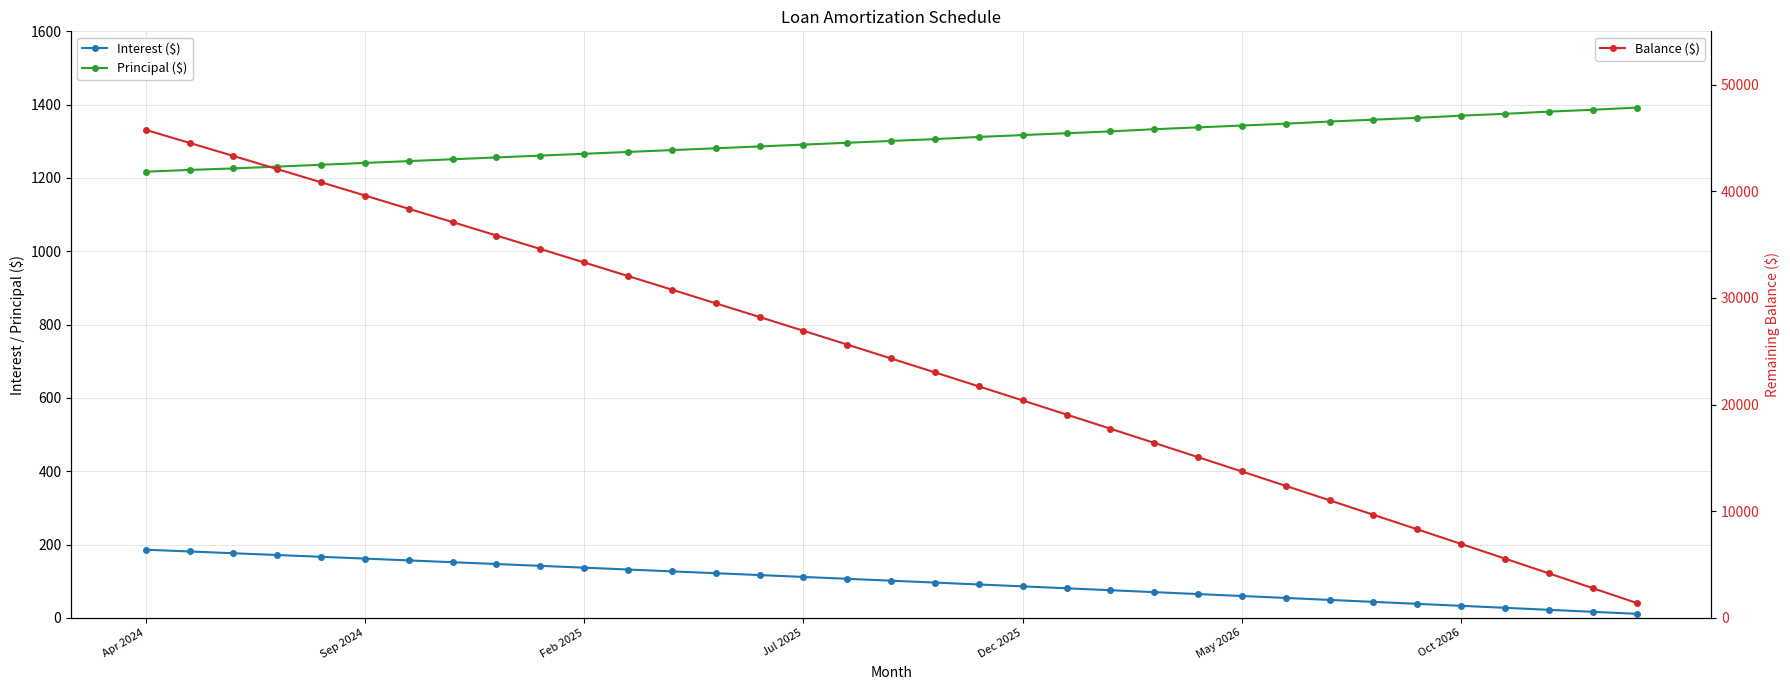

At which label does Balance ($) reach its peak?

Apr 2024